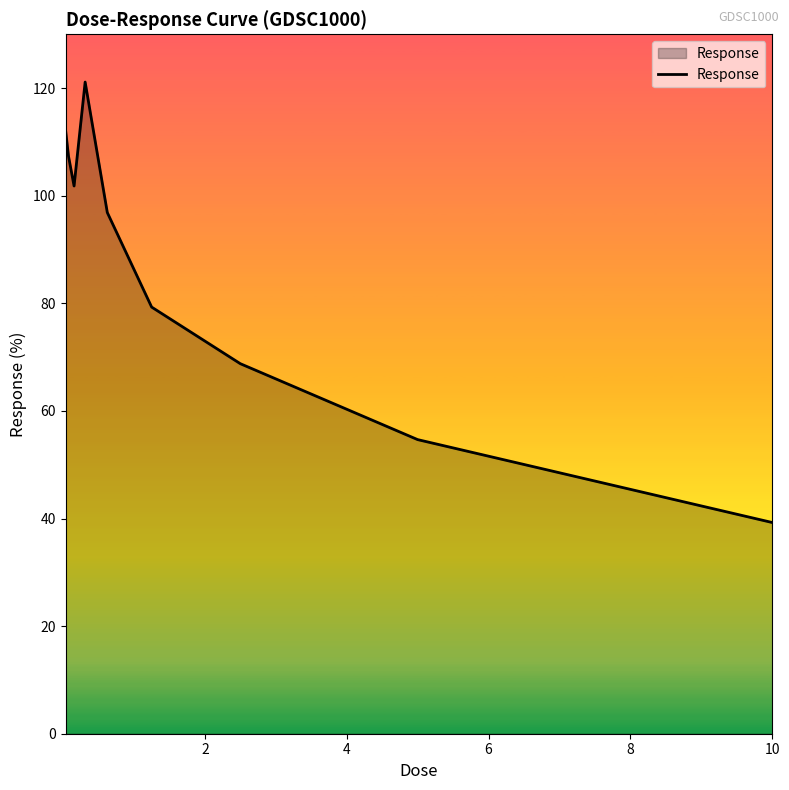

What is the smallest value displayed?

39.3